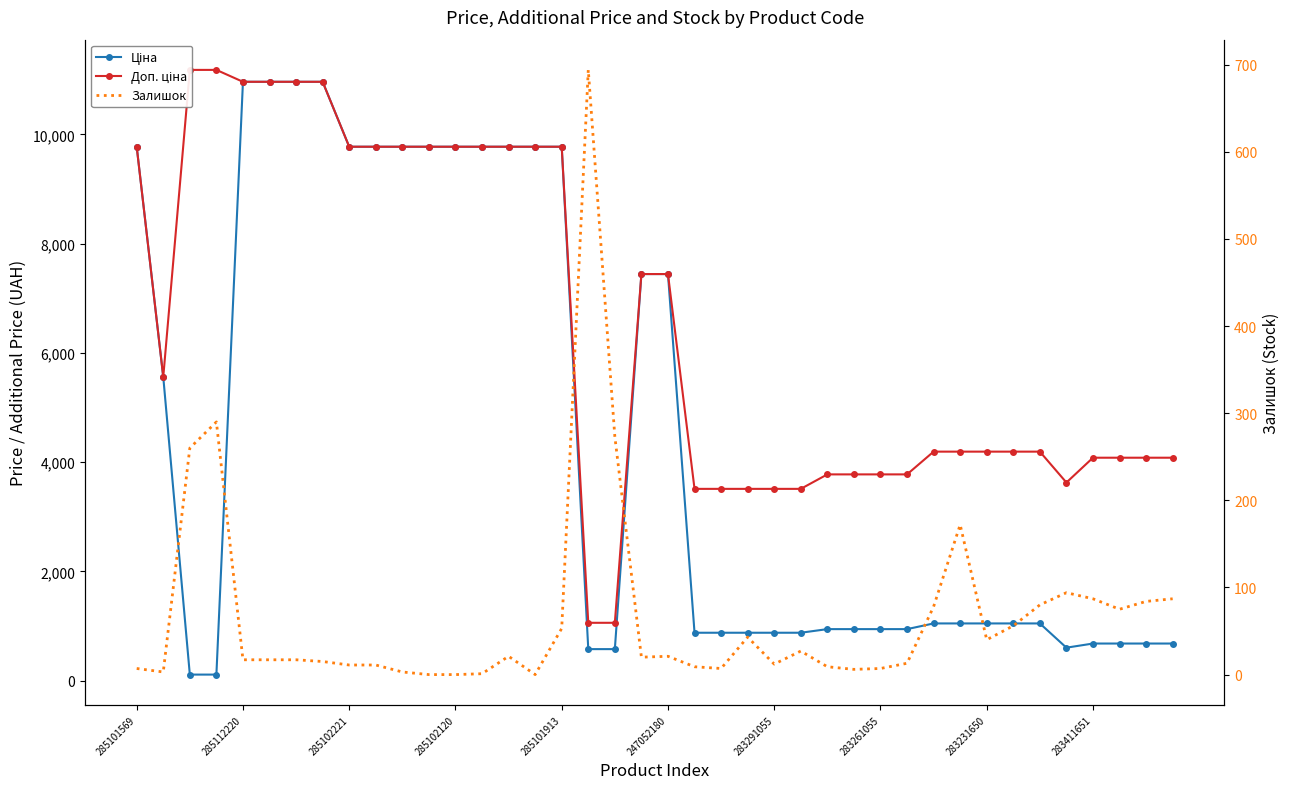

What is the sum of the Залишок values at 34 and 13?

81.0